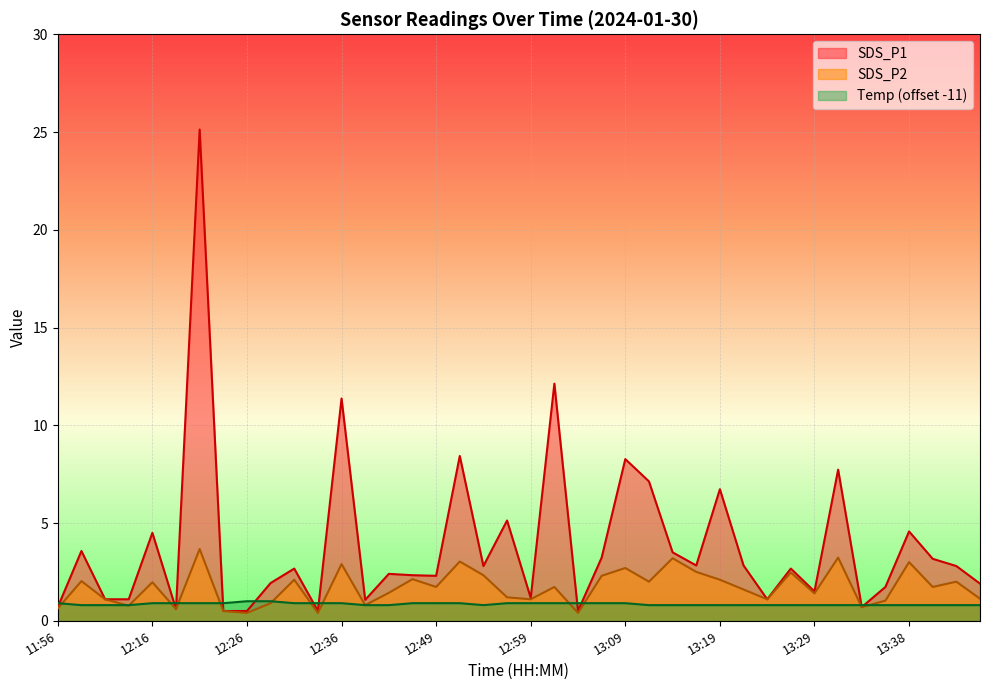

After their last crossing, which series has the higher values: Temp or SDS_P1?

SDS_P1